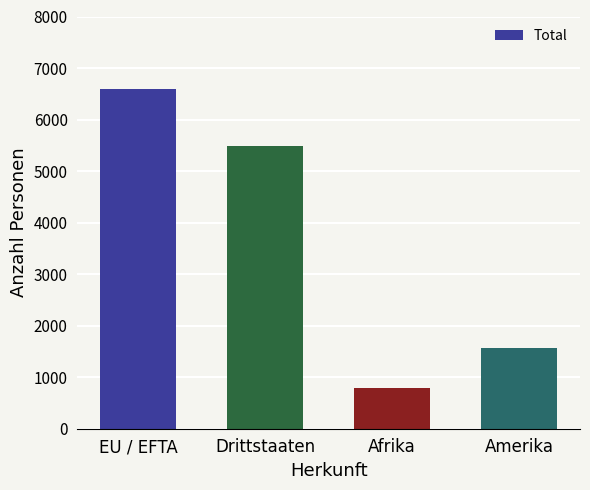

Where does the data first go above 5478?

EU / EFTA